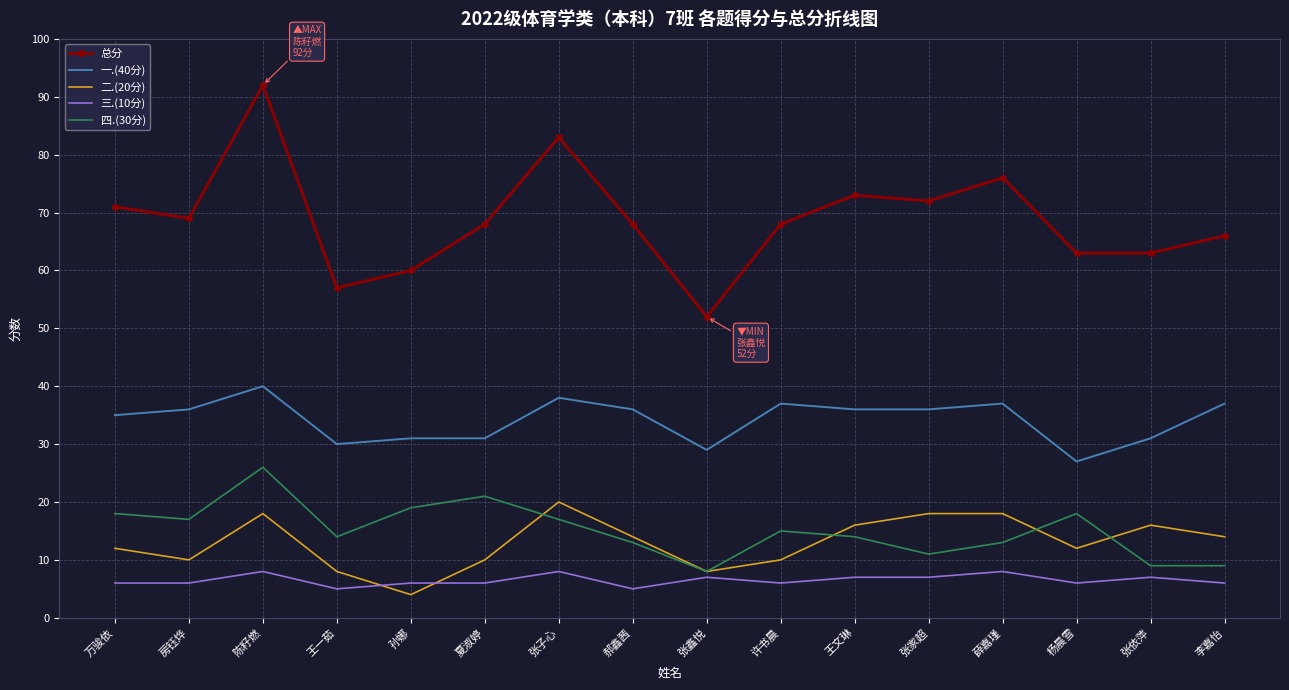

Which series has the largest total across all categories?

总分